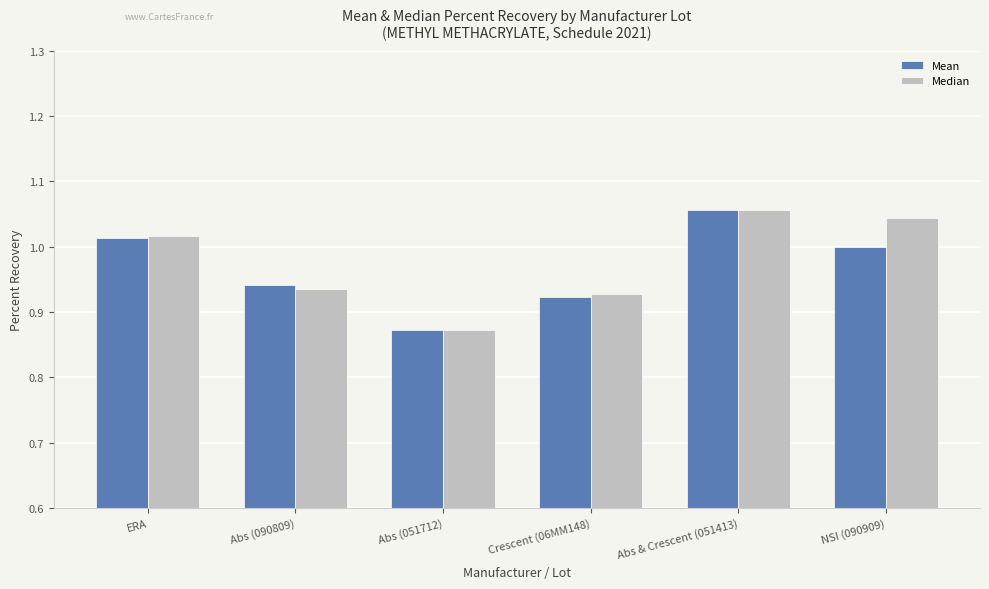

What is the total value across all series at Abs & Crescent (051413)?

2.1